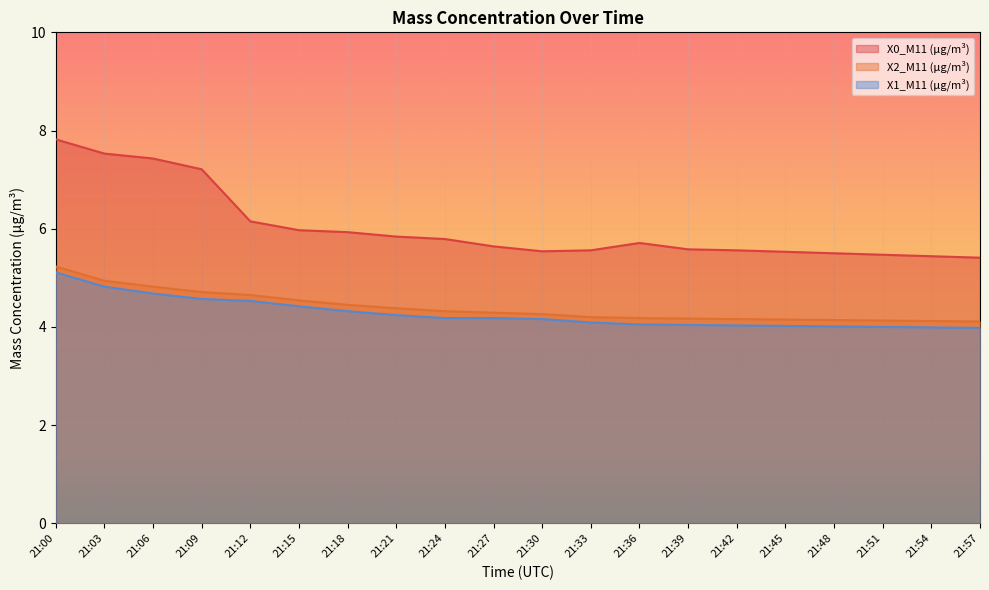

True or false: X0_M11 (μg/m³) has a value of 10.2 at 21:12.

False